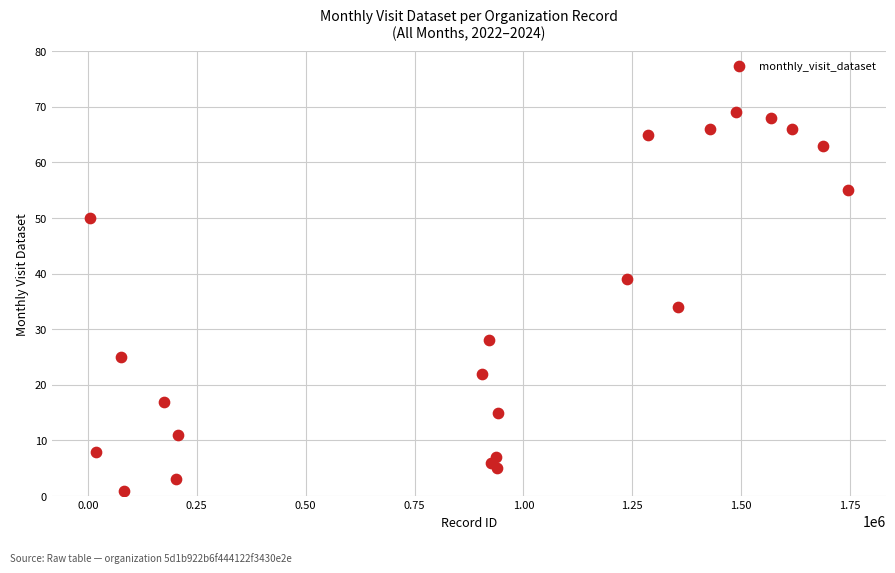

What is the range of X values (max minus min)?

1741188